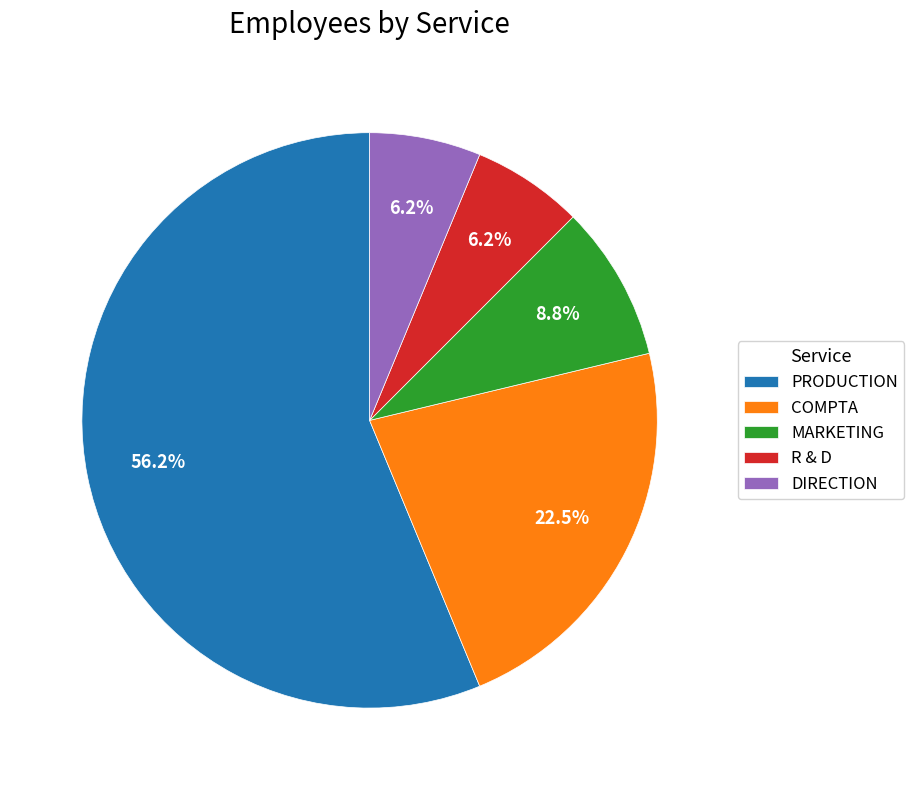

Is the sum of COMPTA and MARKETING greater than half?

No